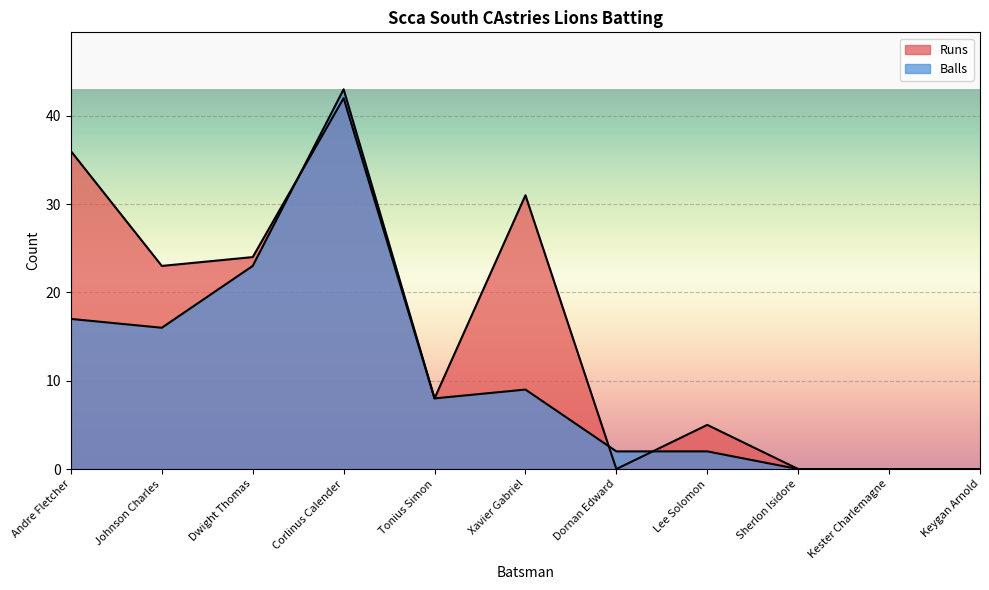

At which label does Balls first exceed 8?

Andre Fletcher